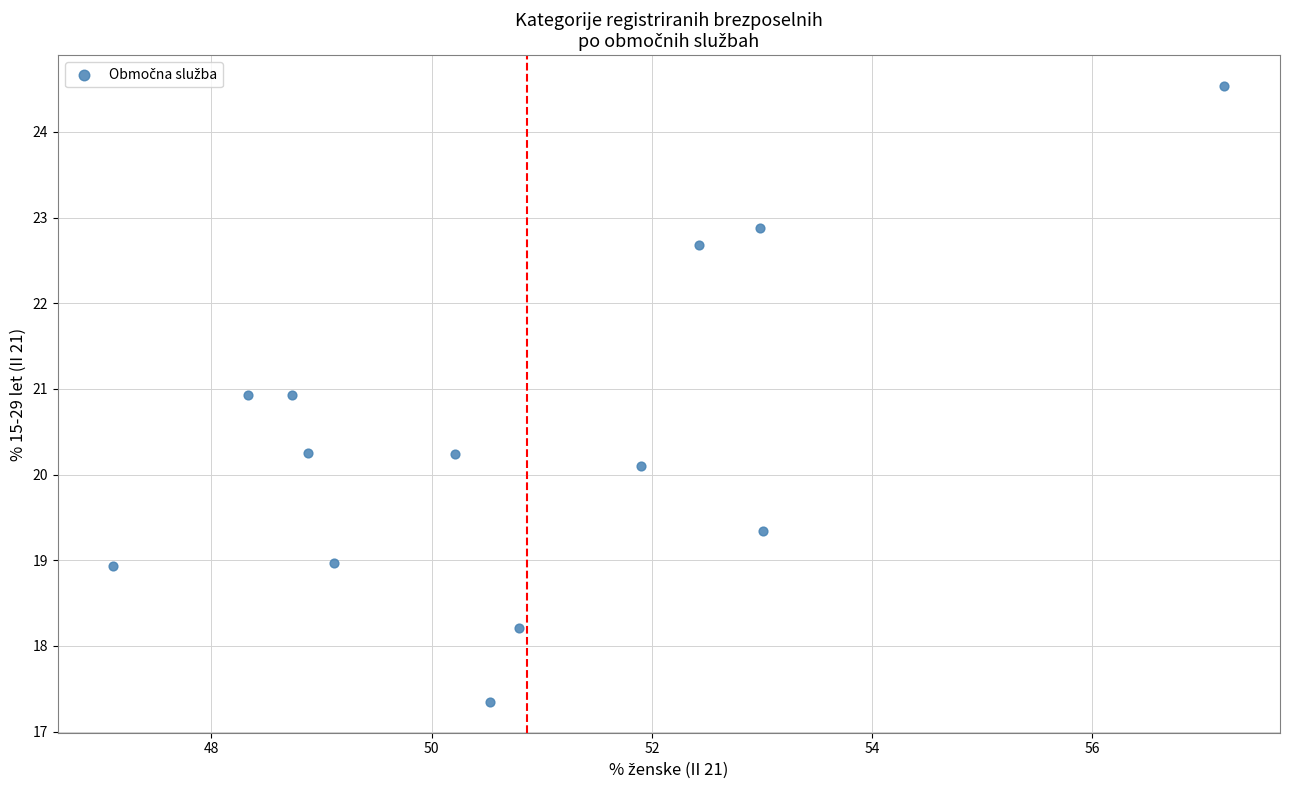

What Y value in the scatter plot is closest to 20?

20.1